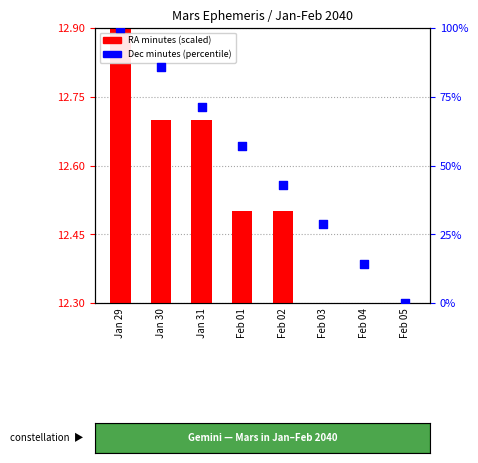

What are all the series names shown in the legend?

RA minutes (scaled), Dec minutes (percentile)